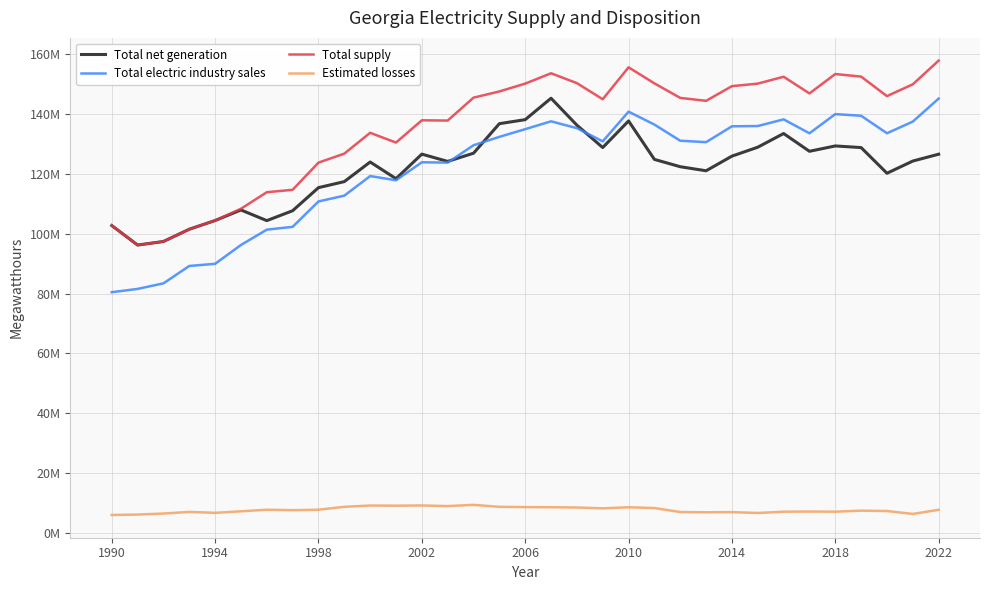

In Total electric industry sales, how many points are lower than both neighbors (excluding endpoints)?

6